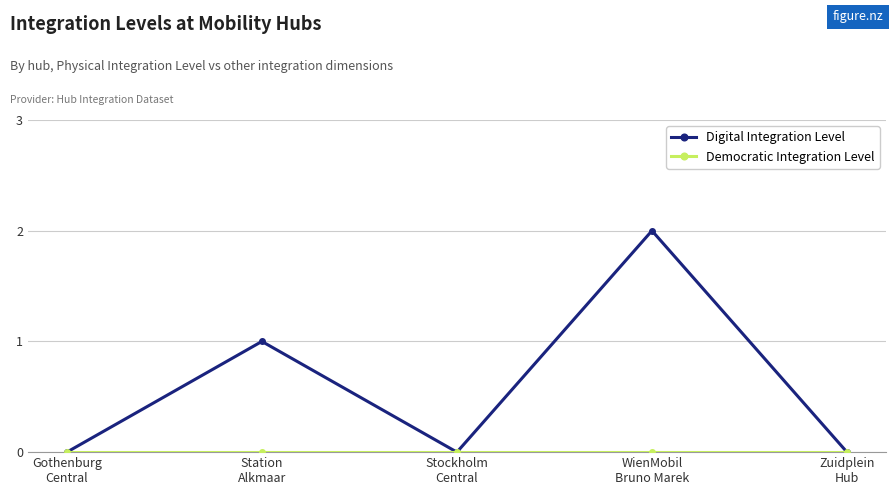

True or false: Digital Integration Level has more than 1 points higher than both neighbors.

True